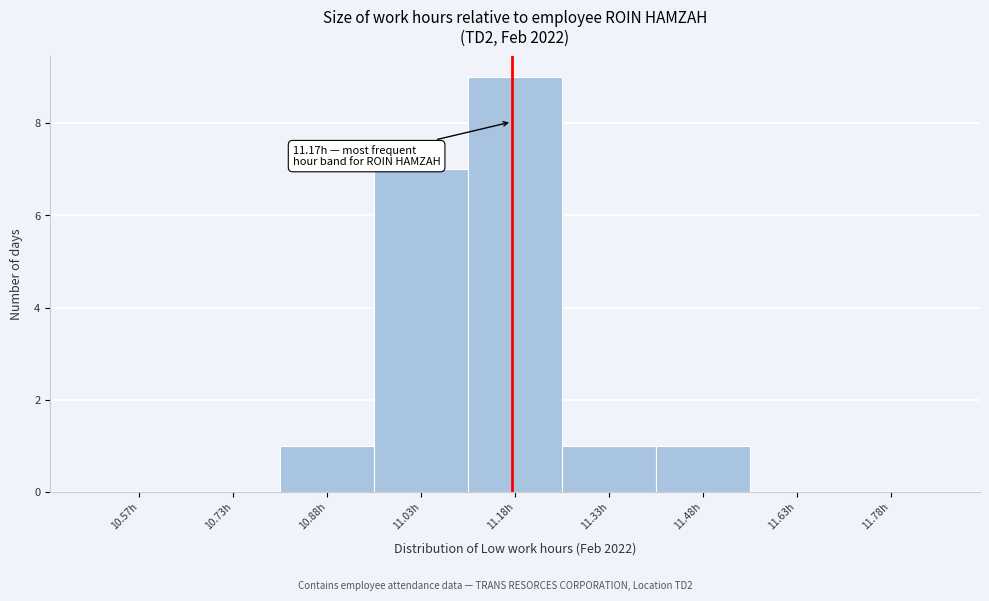

Which range on the x-axis has the tallest bar?

11.10 to 11.25